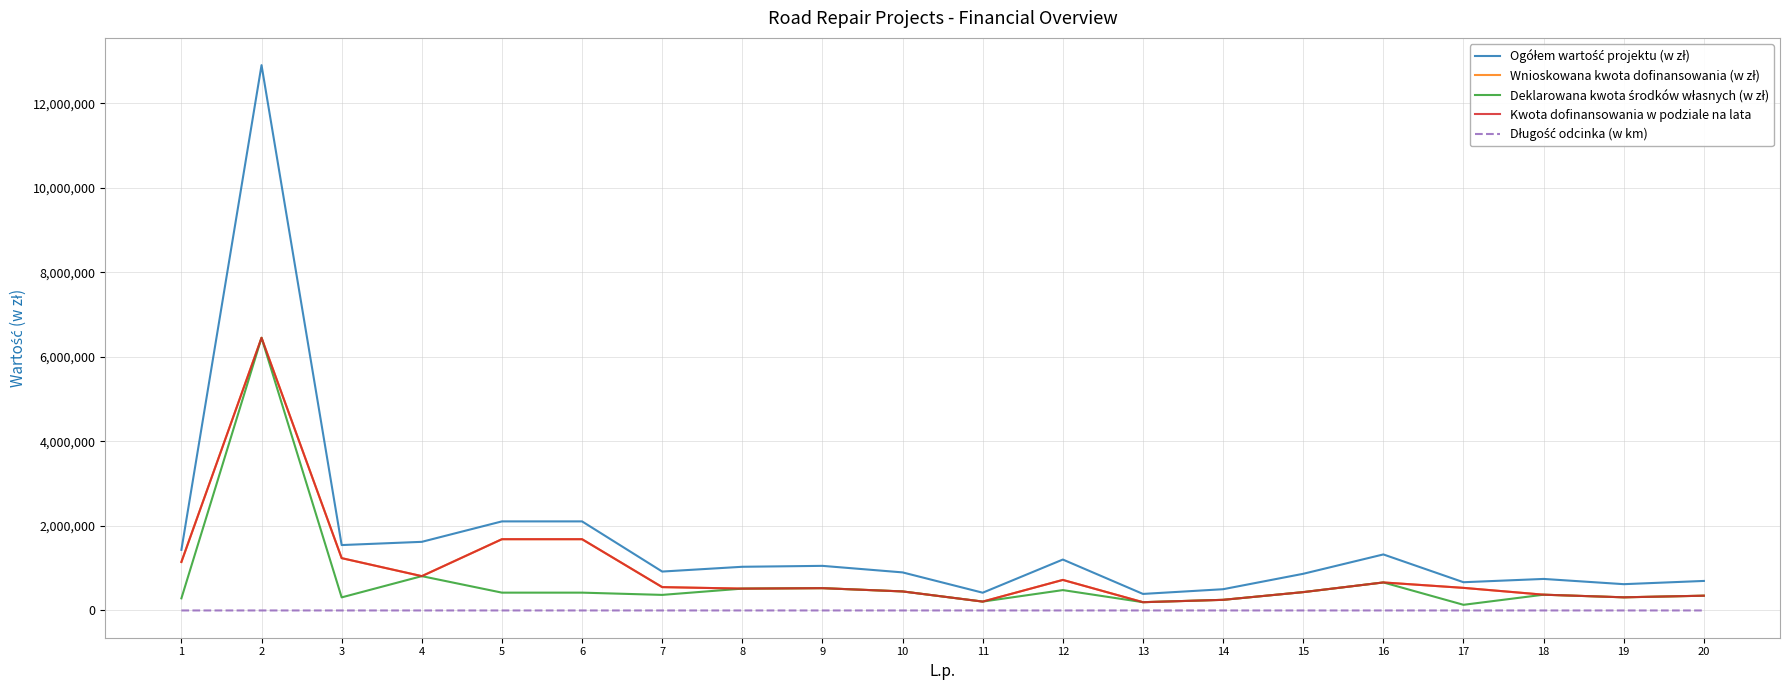

Where is the first local maximum for Deklarowana kwota środków własnych (w zł)?

2